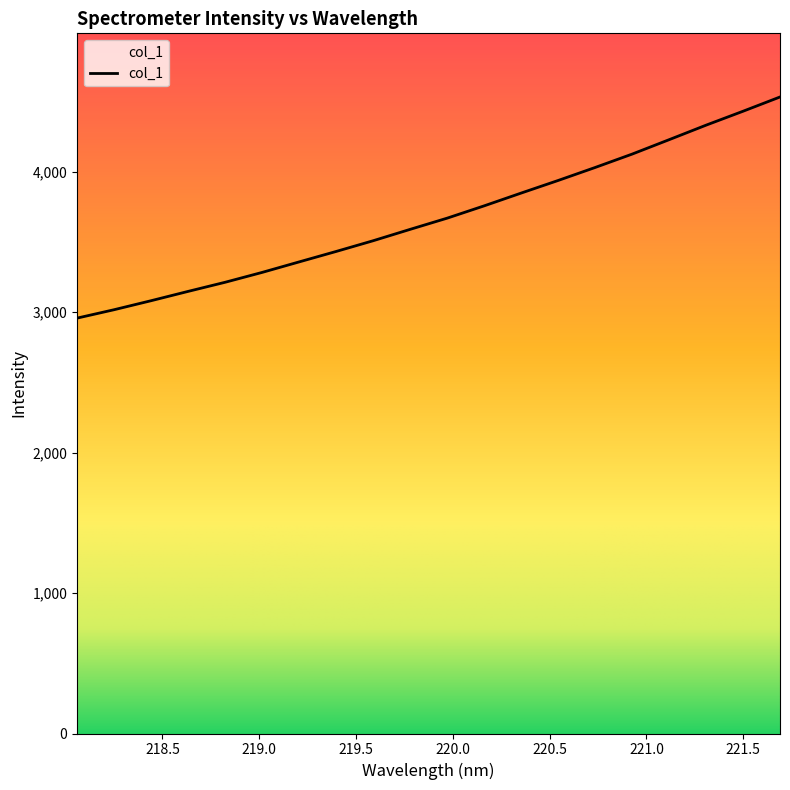

What is the smallest value displayed?

2958.4